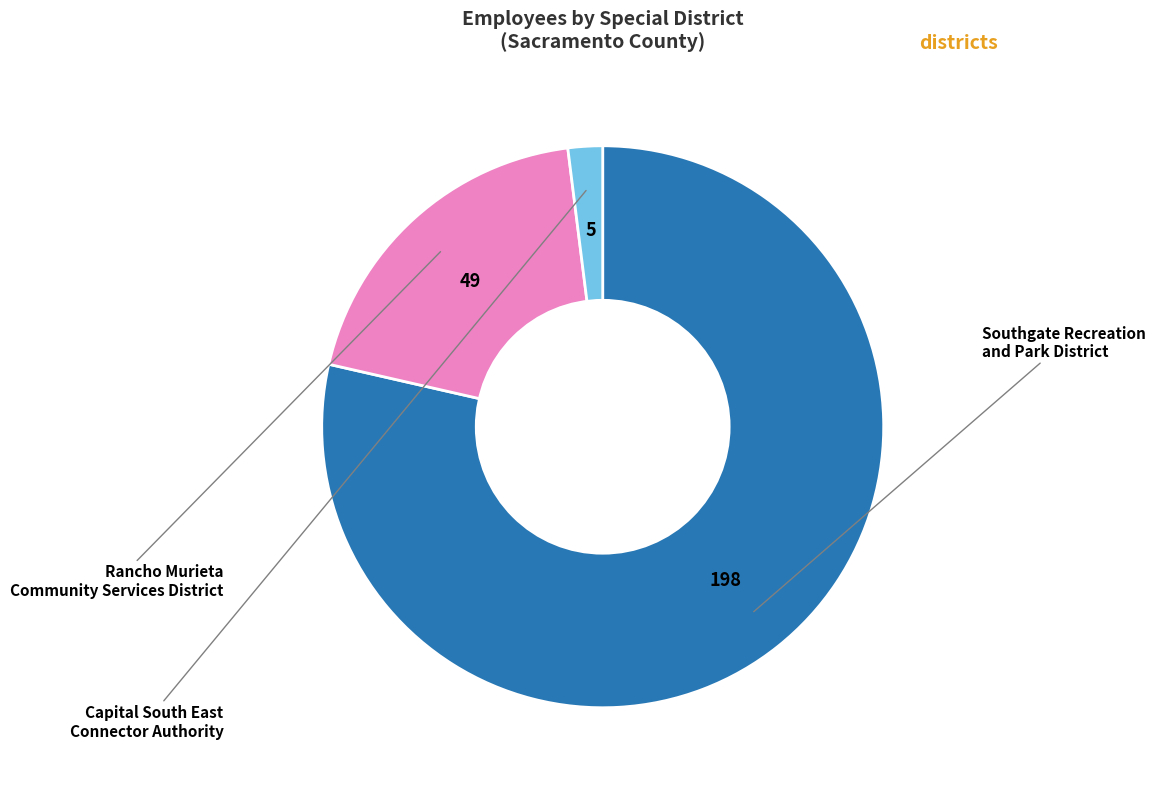

Is there a majority slice in this chart?

Yes